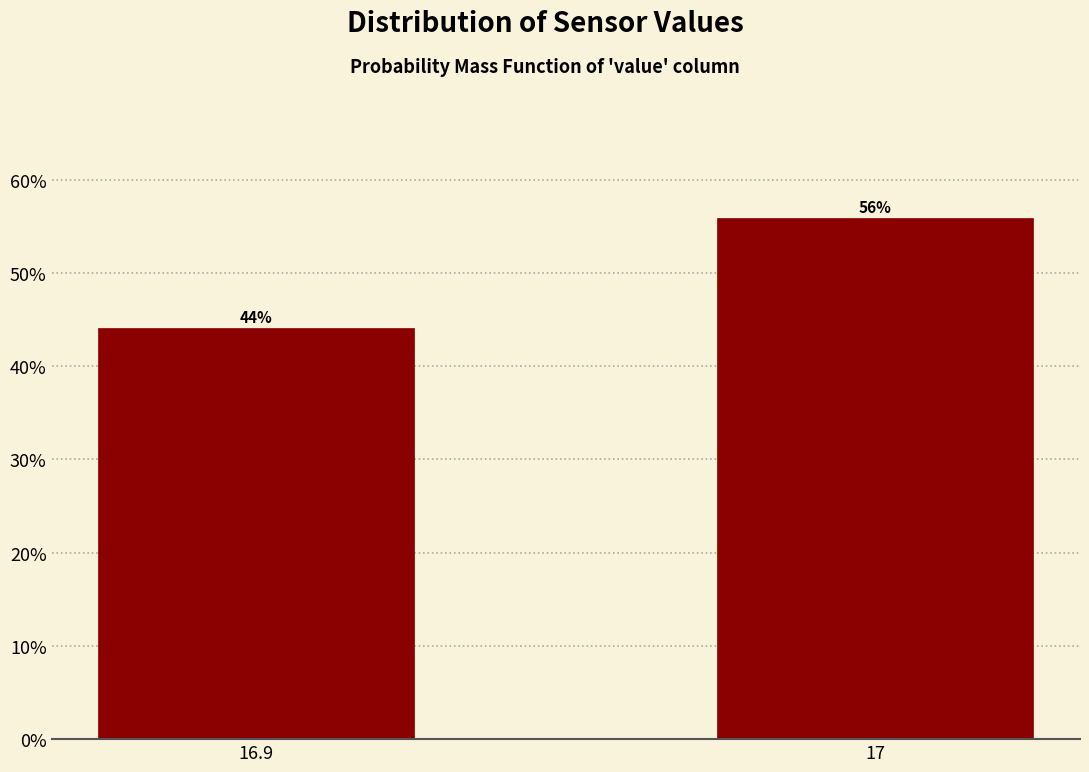

True or false: the data shows 59.6 at 16.9.

False